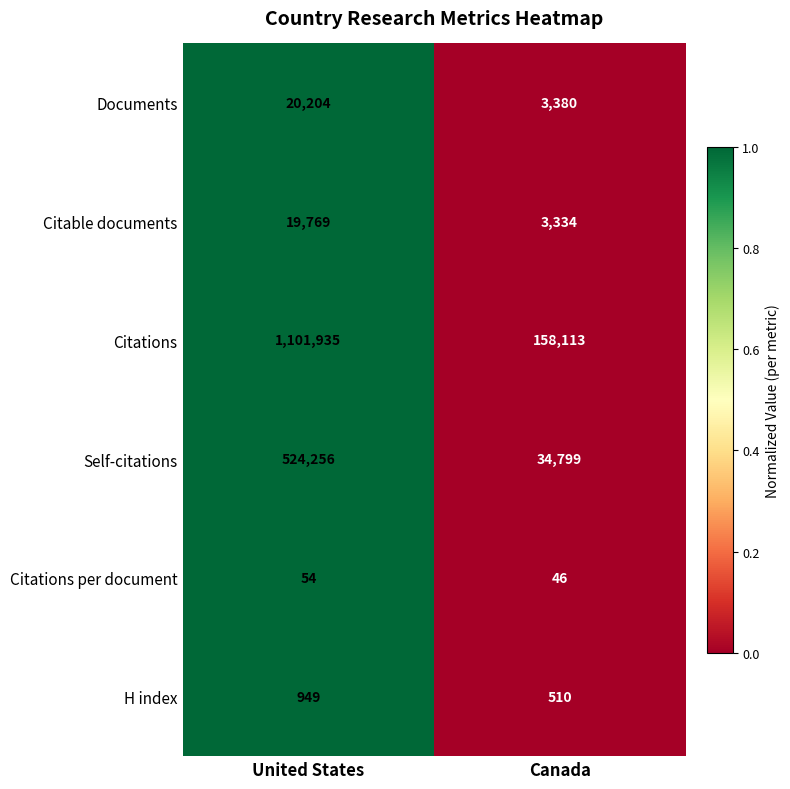

Which series has the largest range (max minus min)?

Citations